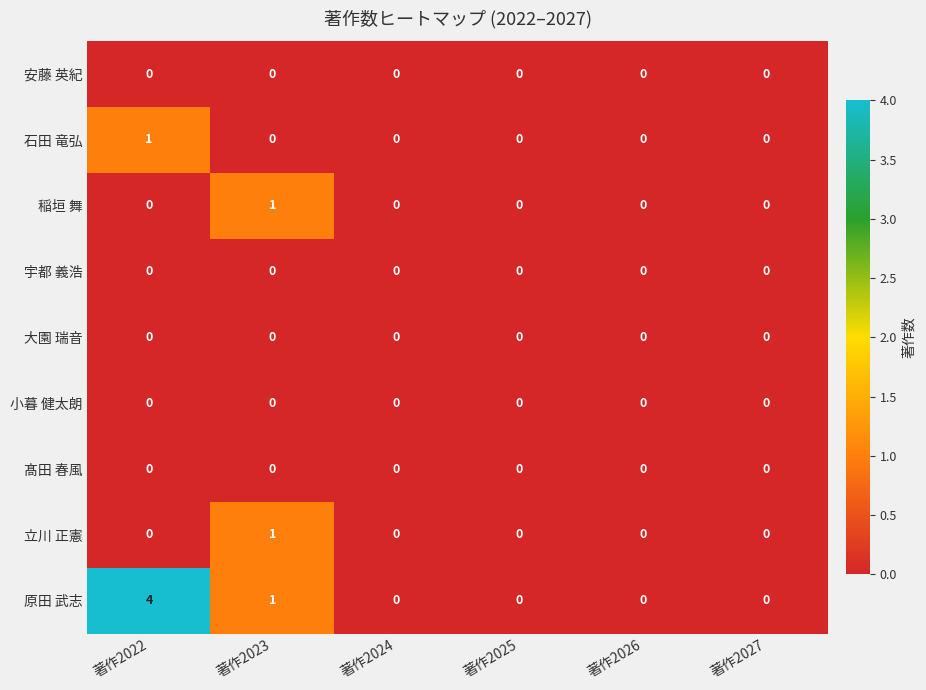

Which series has the widest spread of values?

原田 武志